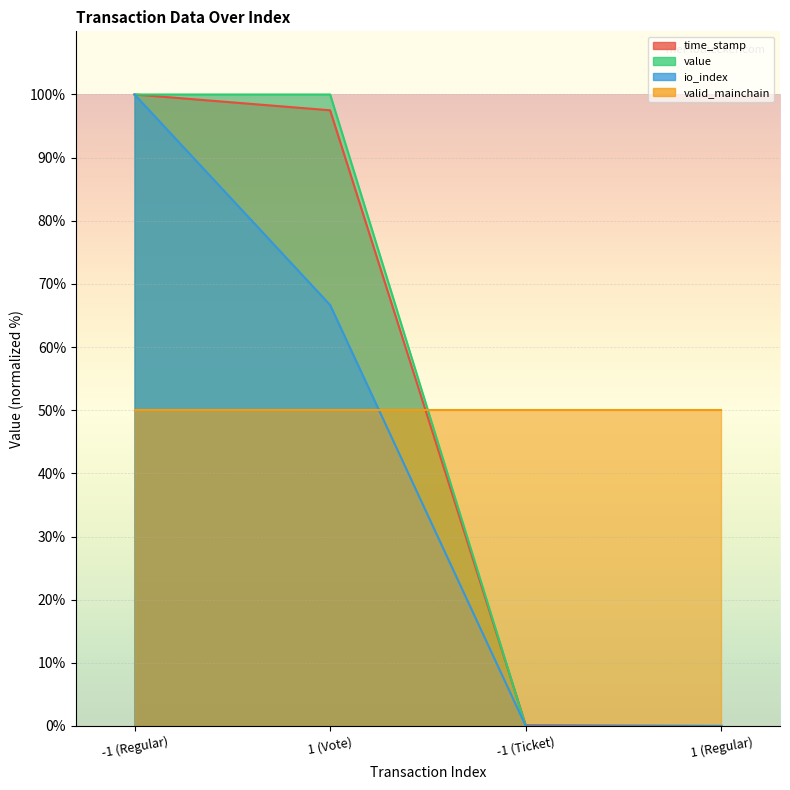

What is the approximate value of io_index at -1 (Regular)?

100.0